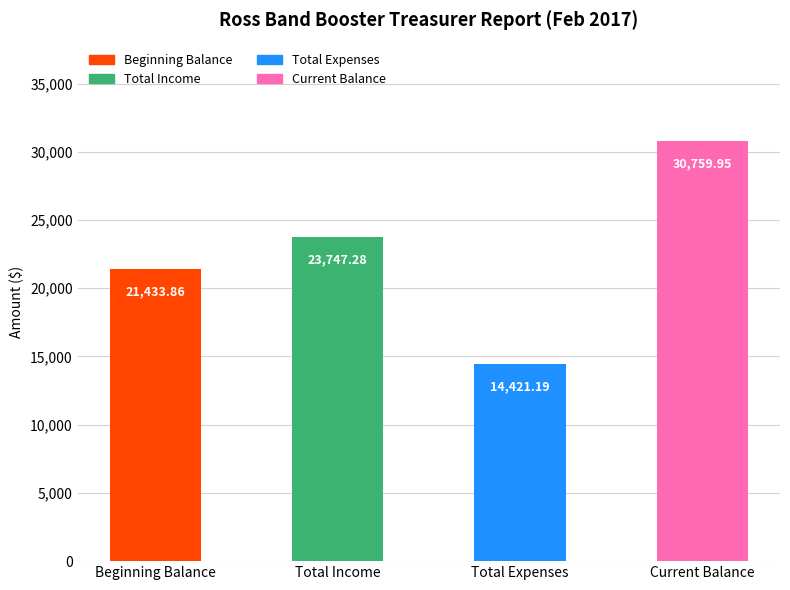

What is the sum of all values?

90362.3